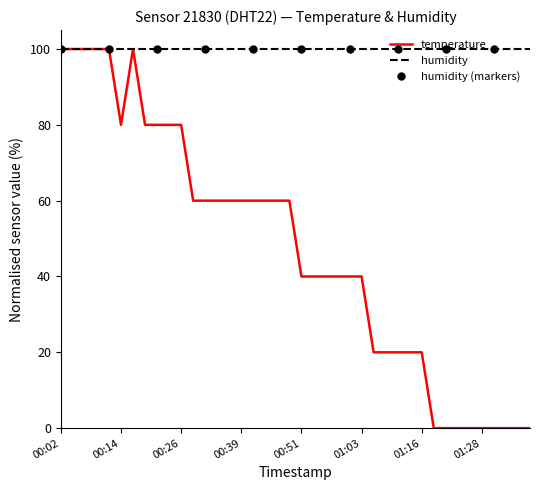

What is the minimum value for humidity?

100.0